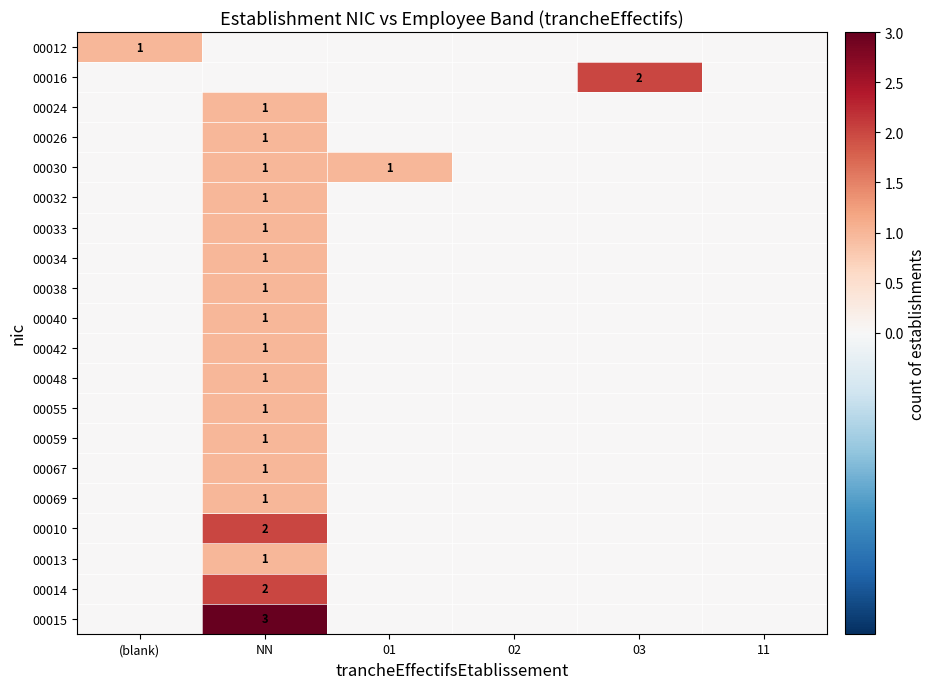

True or false: 00026 has a value of 2 at NN.

False